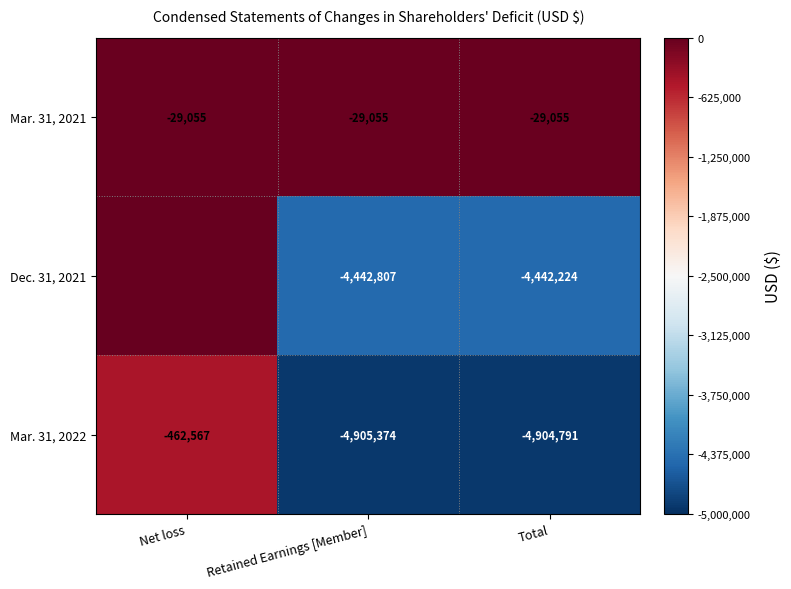

What is the minimum value for Mar. 31, 2022?

-4905374